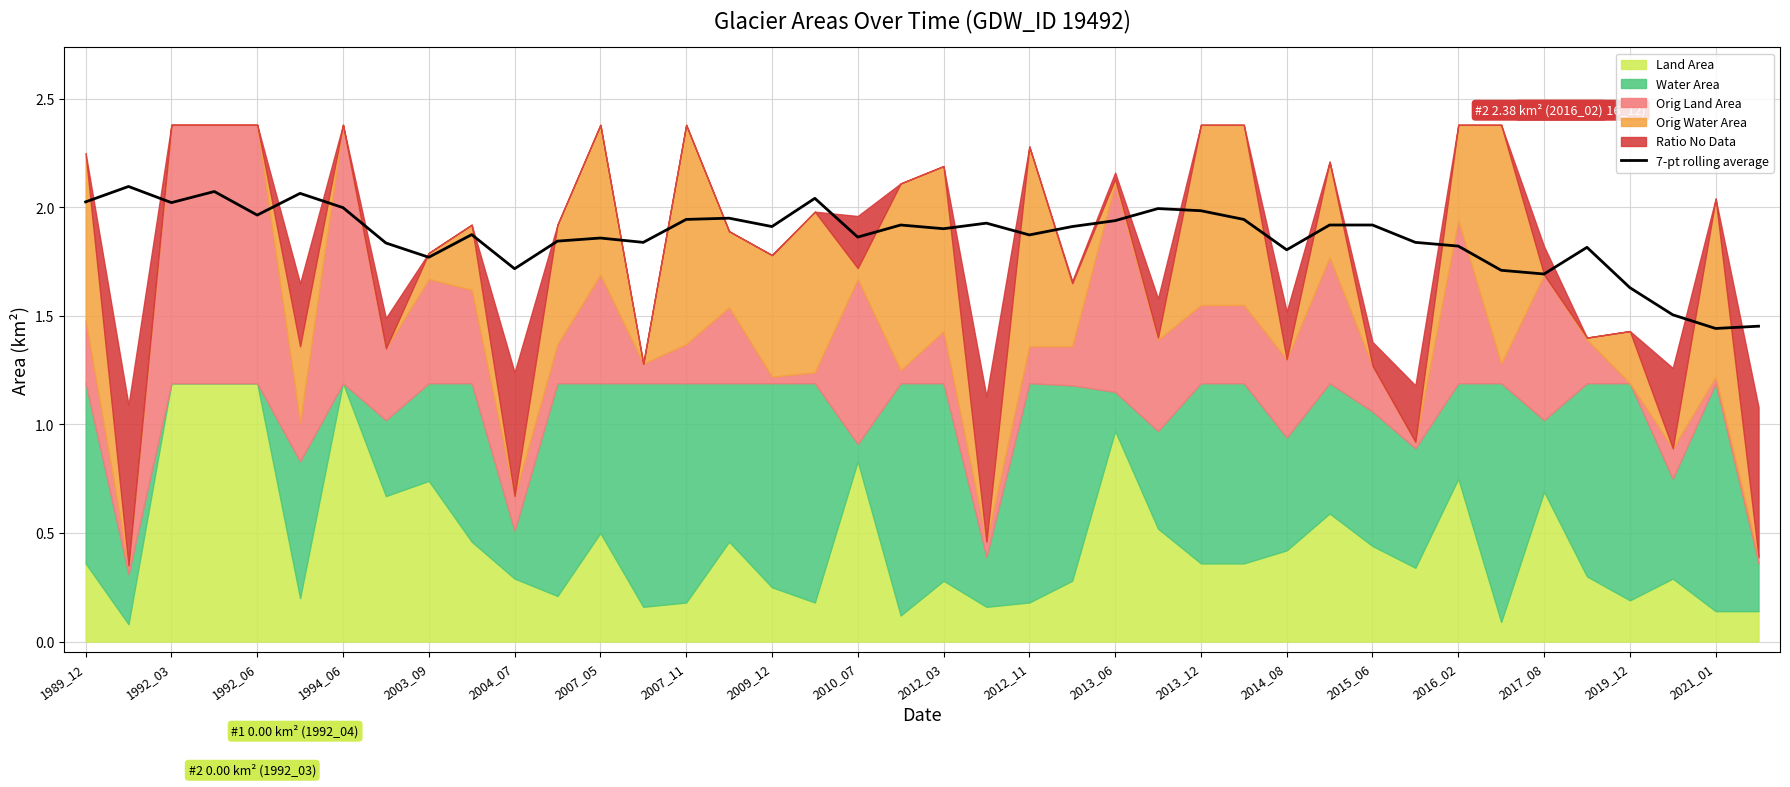

Is it true that 7-pt rolling average equals 0.8 at 2019_12?

False